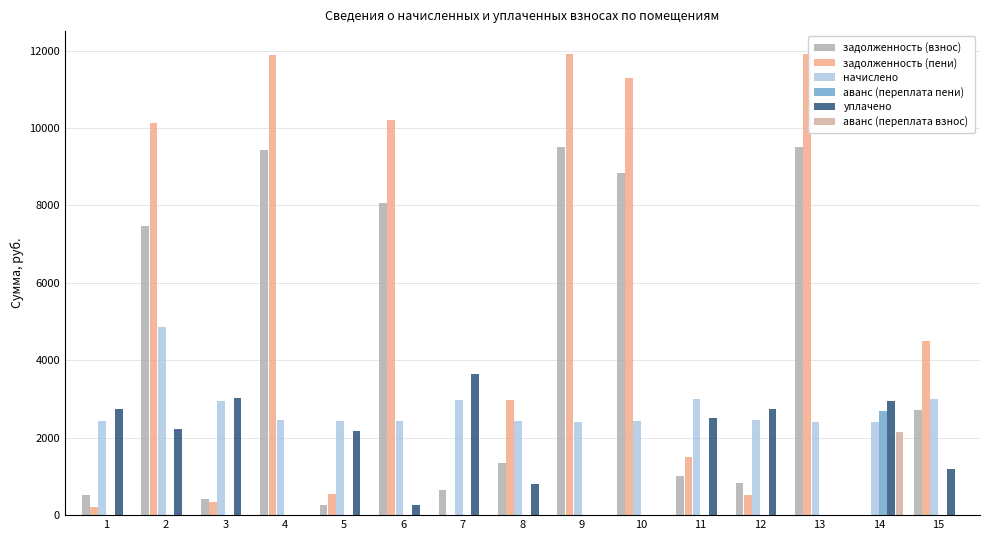

At which category is the sum across all series the highest?

2